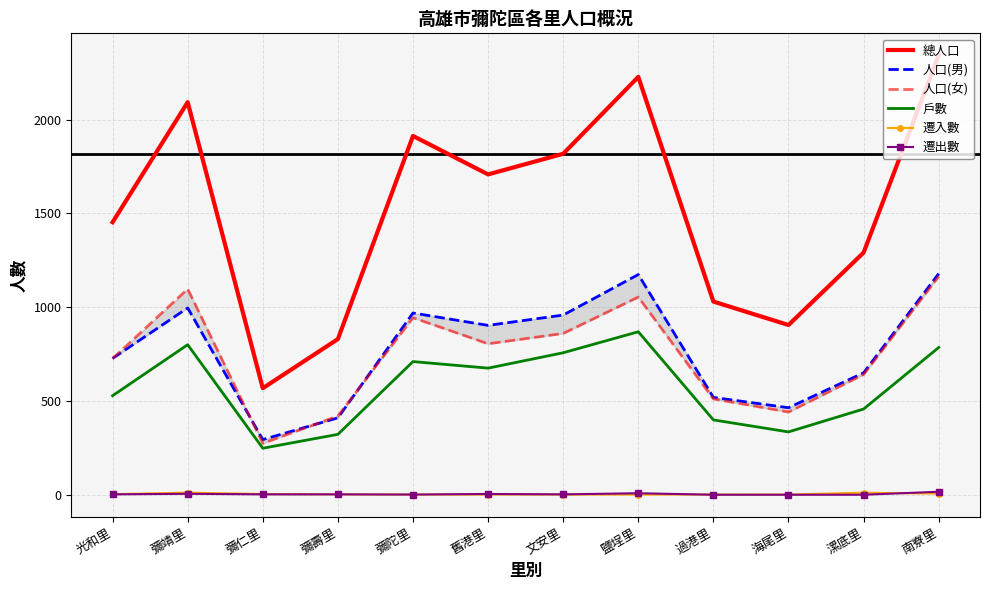

At which category does the chart reach its minimum across all series?

過港里